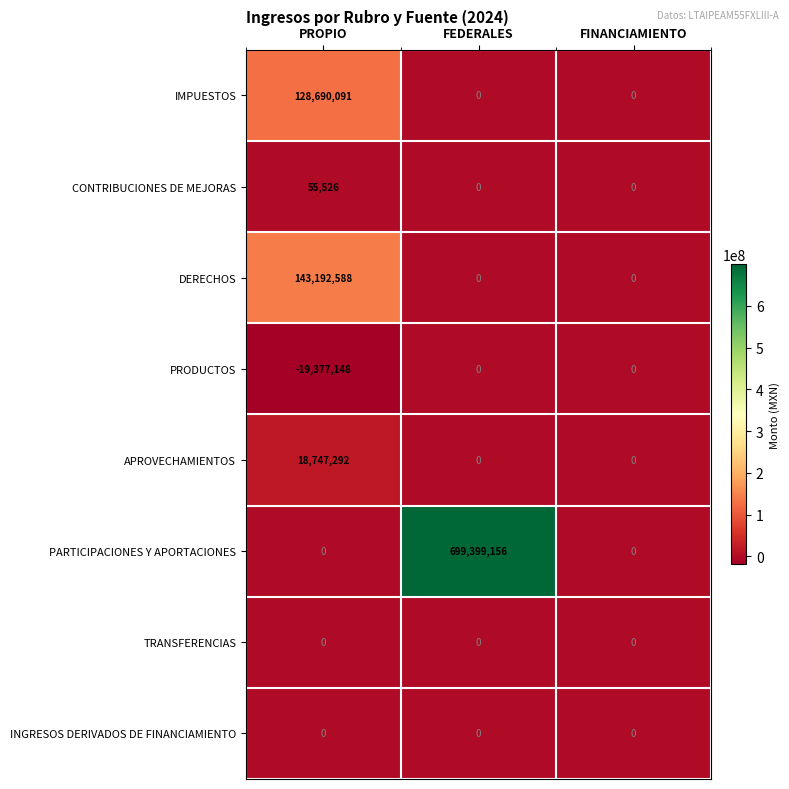

At which category is the sum across all series the highest?

FEDERALES